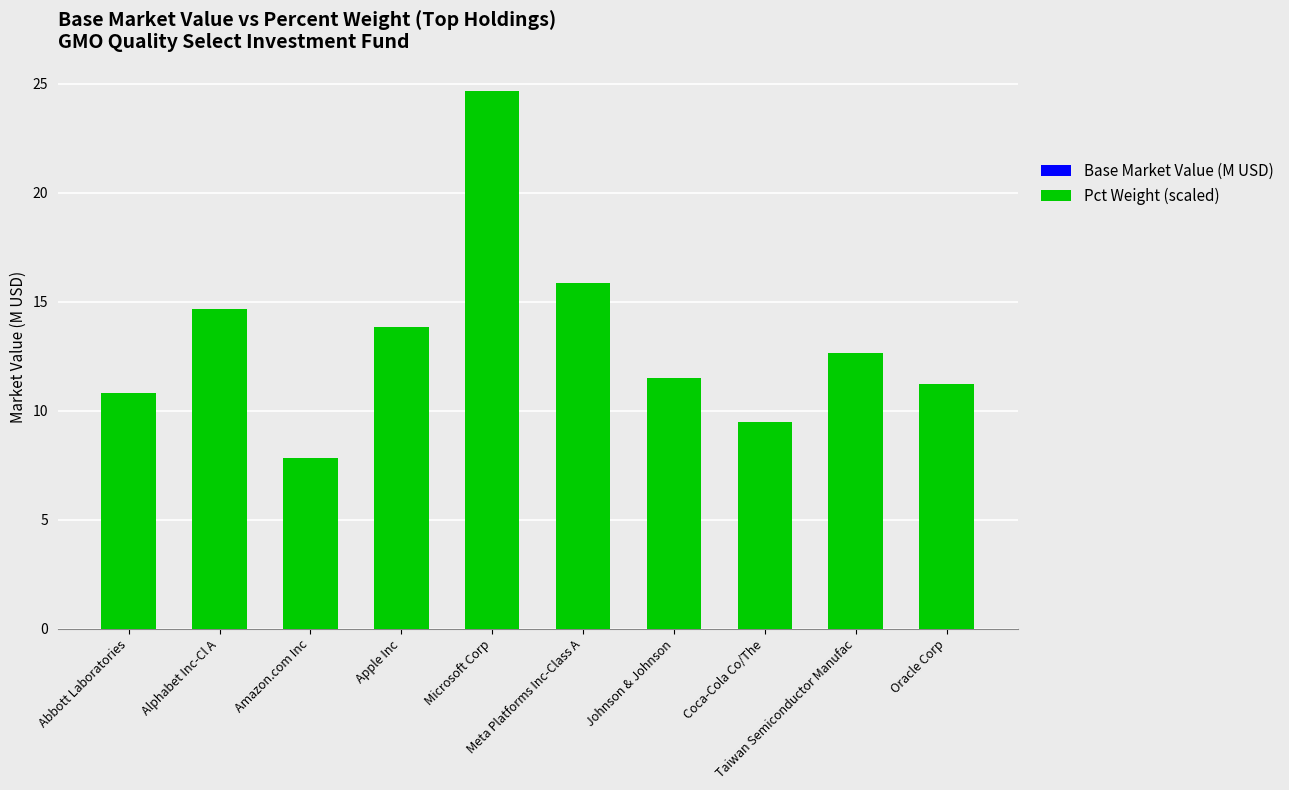

How many categories are shown in the chart?

10